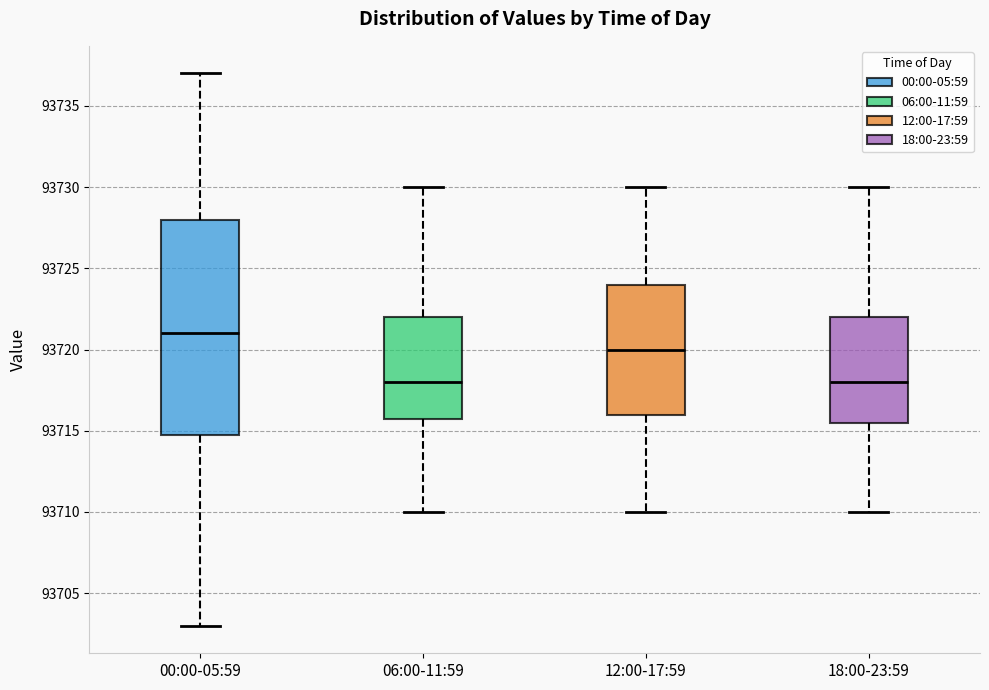

Reading left to right, read every box against the y-axis: the position of its median line, the range the box covers, and the ends of its whiskers. The values are not printed on the chart, so give them approximately, as read against the axis.

00:00-05:59: median 93721.0, box 93715.0 to 93728.0, whiskers 93703.0 to 93737.0
06:00-11:59: median 93718.0, box 93716.0 to 93722.0, whiskers 93710.0 to 93730.0
12:00-17:59: median 93720.0, box 93716.0 to 93724.0, whiskers 93710.0 to 93730.0
18:00-23:59: median 93718.0, box 93715.5 to 93722.0, whiskers 93710.0 to 93730.0